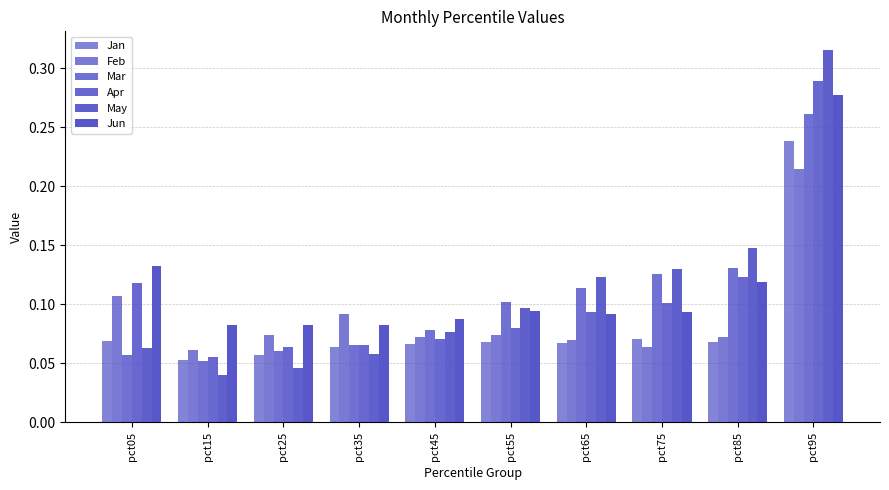

At pct15, list the series in order from smallest to largest.

May, Mar, Jan, Apr, Feb, Jun